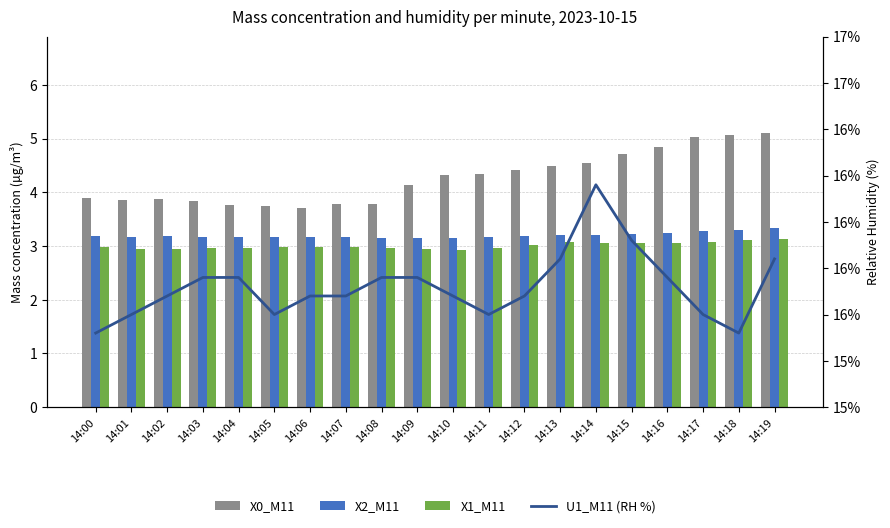

What is the sum of all X0_M11 values?

85.2